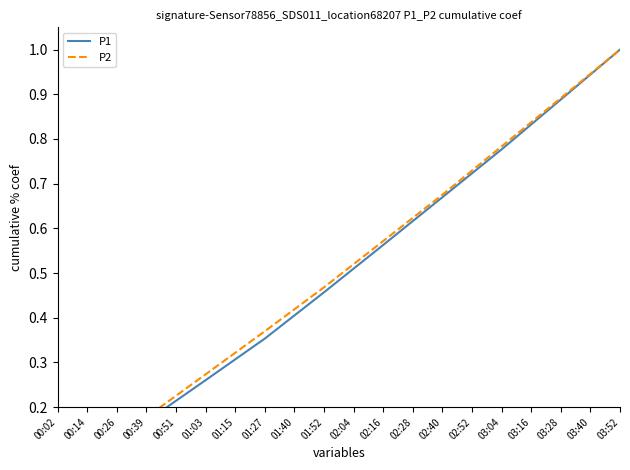

What is the label of the 15th point from the right?

01:03